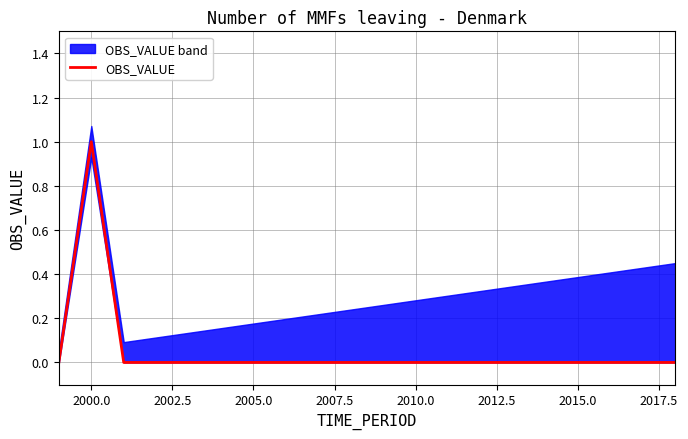

True or false: OBS_VALUE has a value of 0 at 2005.0.

True